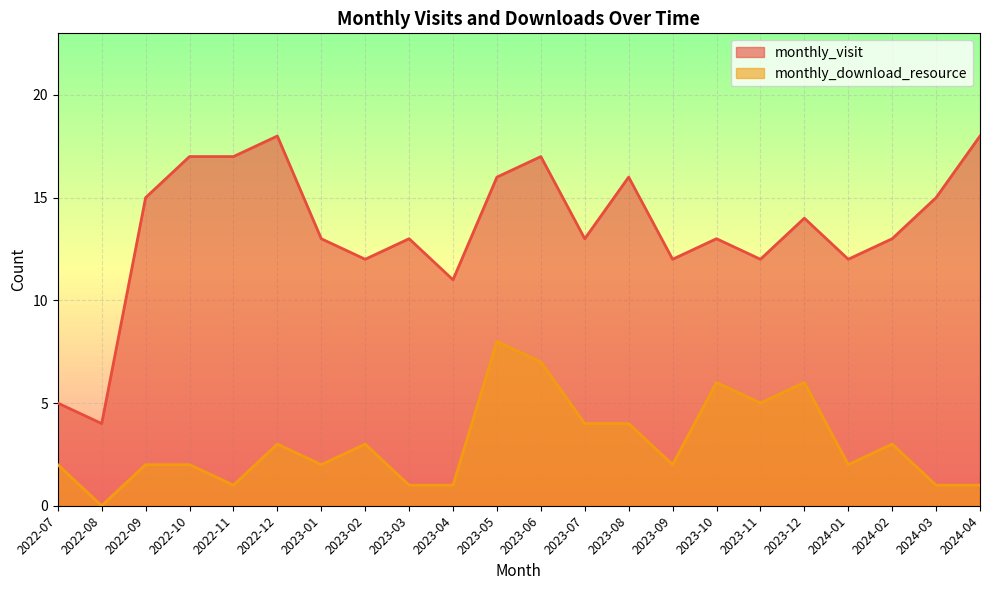

Where is the first local maximum for monthly_download_resource?

2022-12